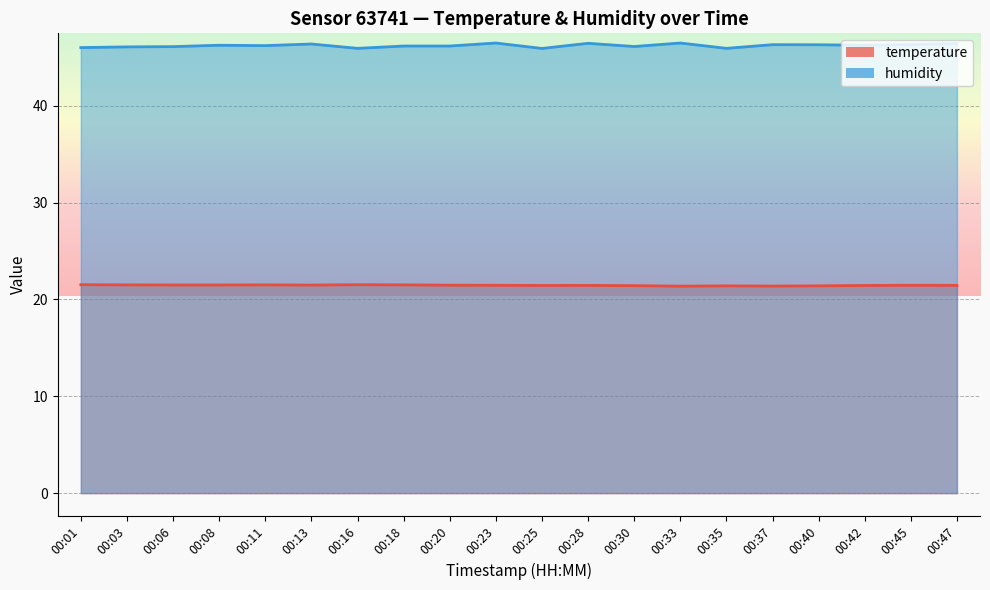

Which category has the highest value in the temperature series?

00:01